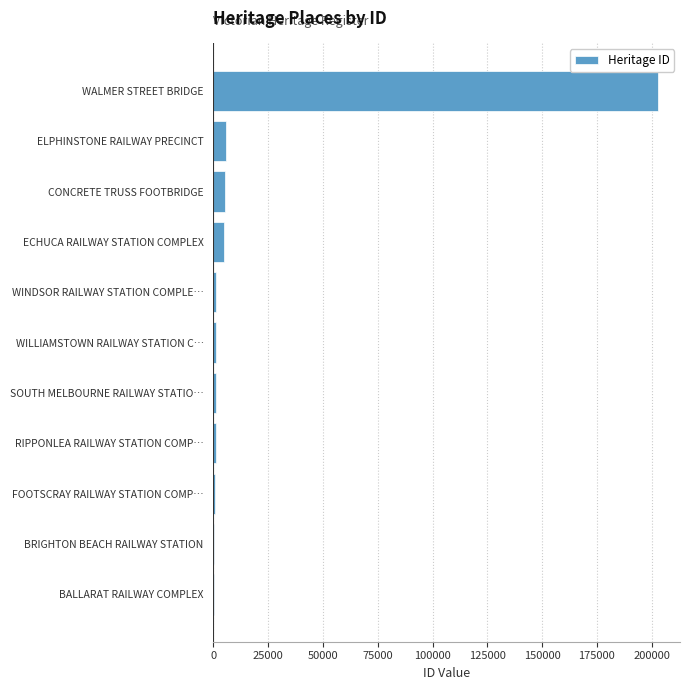

Between BALLARAT RAILWAY COMPLEX and CONCRETE TRUSS FOOTBRIDGE, which is larger?

CONCRETE TRUSS FOOTBRIDGE